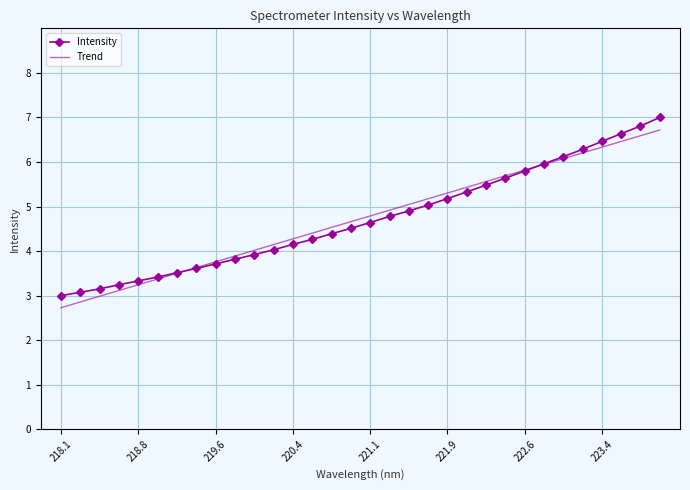

True or false: Intensity and Trend intersect in this chart.

True